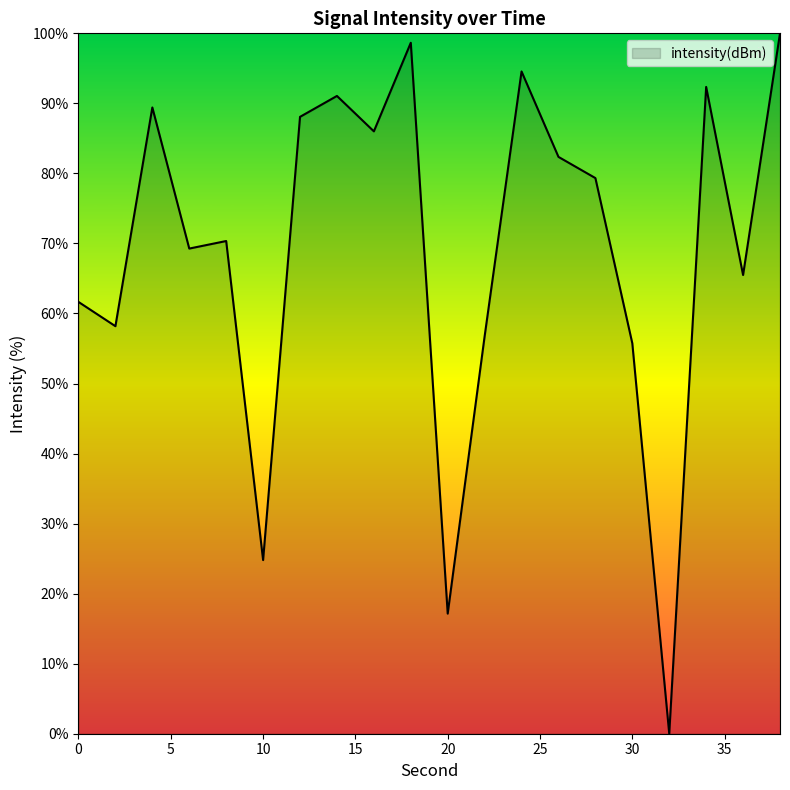

How many distinct data groups are displayed?

1